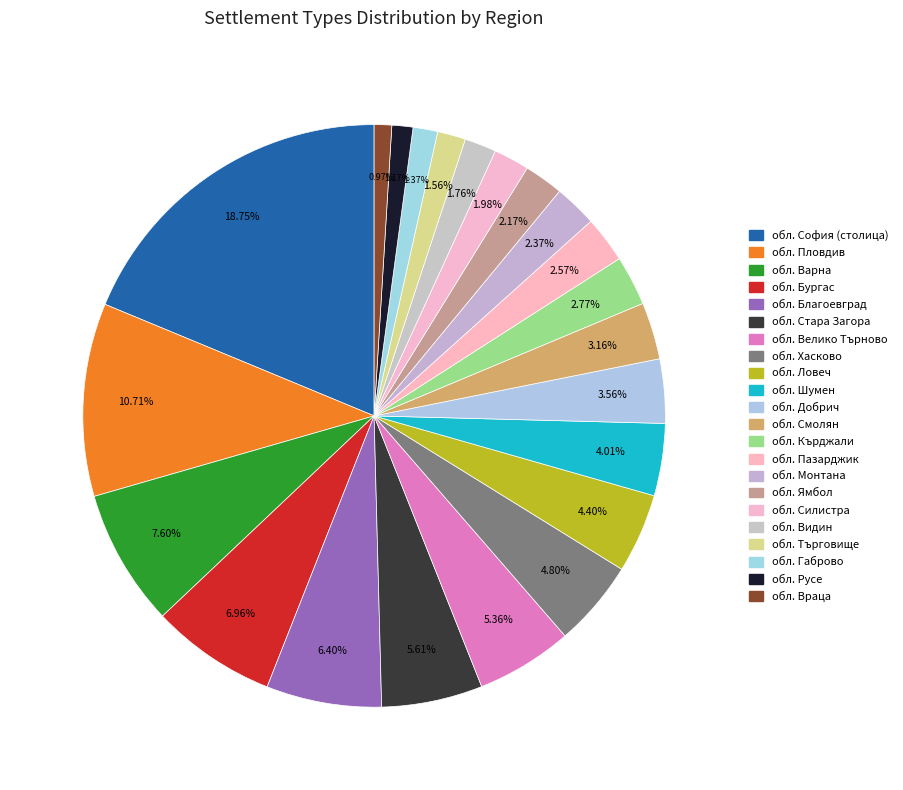

Rank the categories by value from highest to lowest.

обл. София (столица), обл. Пловдив, обл. Варна, обл. Бургас, обл. Благоевград, обл. Стара Загора, обл. Велико Търново, обл. Хасково, обл. Ловеч, обл. Шумен, обл. Добрич, обл. Смолян, обл. Кърджали, обл. Пазарджик, обл. Монтана, обл. Ямбол, обл. Силистра, обл. Видин, обл. Търговище, обл. Габрово, обл. Русе, обл. Враца